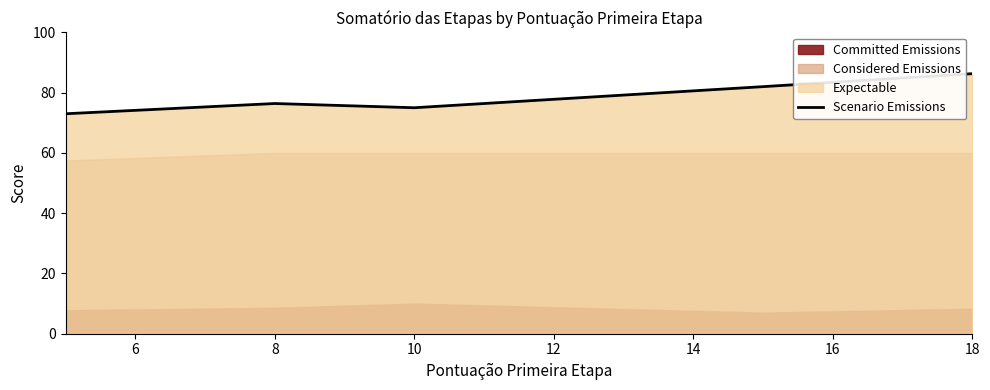

What is the minimum value shown in the chart?

73.0